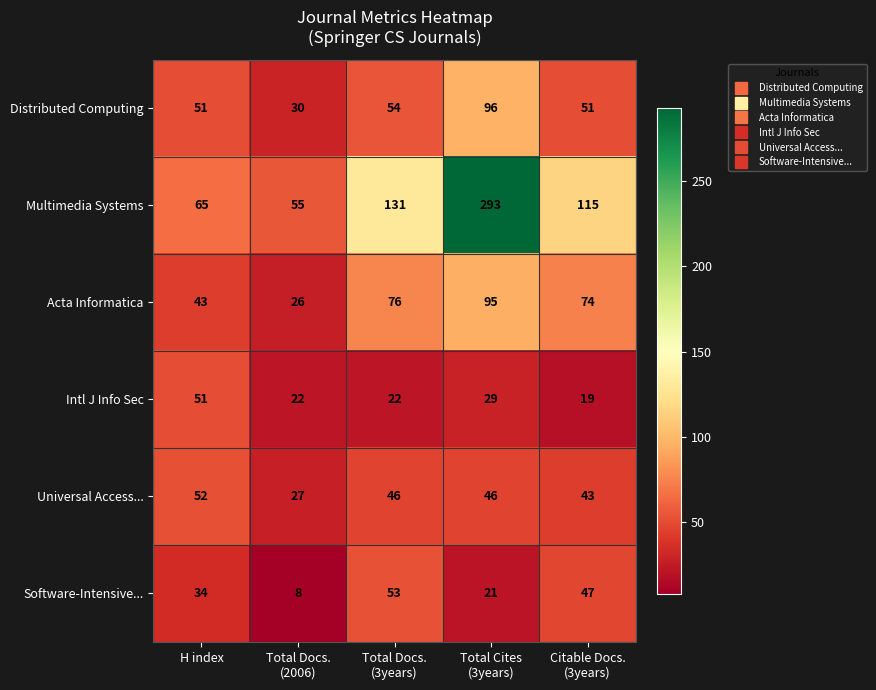

At Citable Docs.
(3years), list the series in order from smallest to largest.

Intl J Info Sec, Universal Access..., Software-Intensive..., Distributed Computing, Acta Informatica, Multimedia Systems